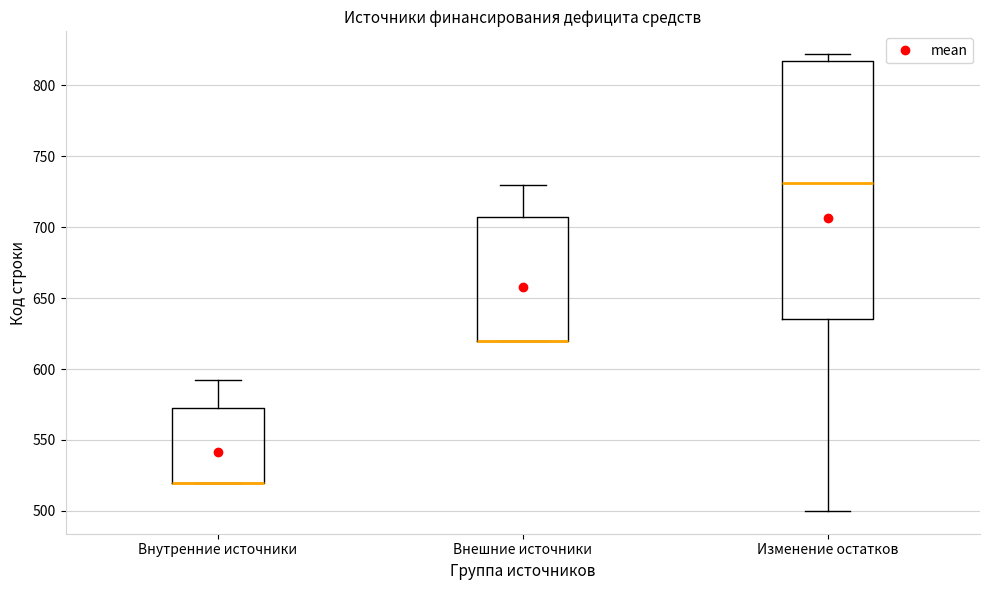

Reading left to right, read every box against the y-axis: the position of its median line, the range the box covers, and the ends of its whiskers. The values are not printed on the chart, so give them approximately, as read against the axis.

Внутренние источники: median 520 (drawn on the box's lower edge), box 520 to 575, whiskers 520 to 590
Внешние источники: median 620 (drawn on the box's lower edge), box 620 to 710, whiskers 620 to 730
Изменение остатков: median 730, box 635 to 820, whiskers 500 to 820 (just above the box's upper edge)